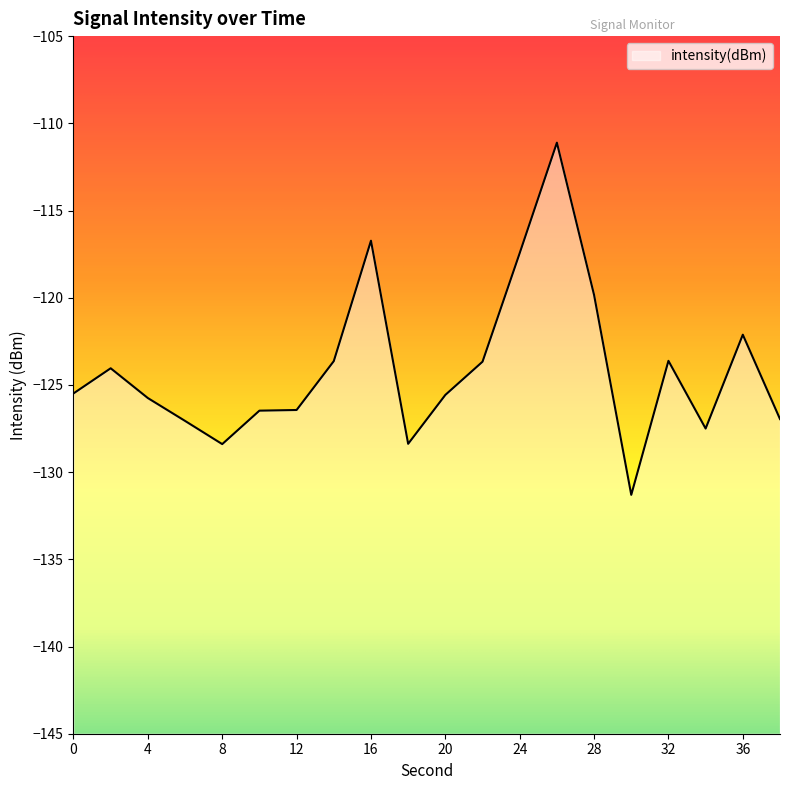

How many interior local valleys (lower than both neighbors) does the data have?

4